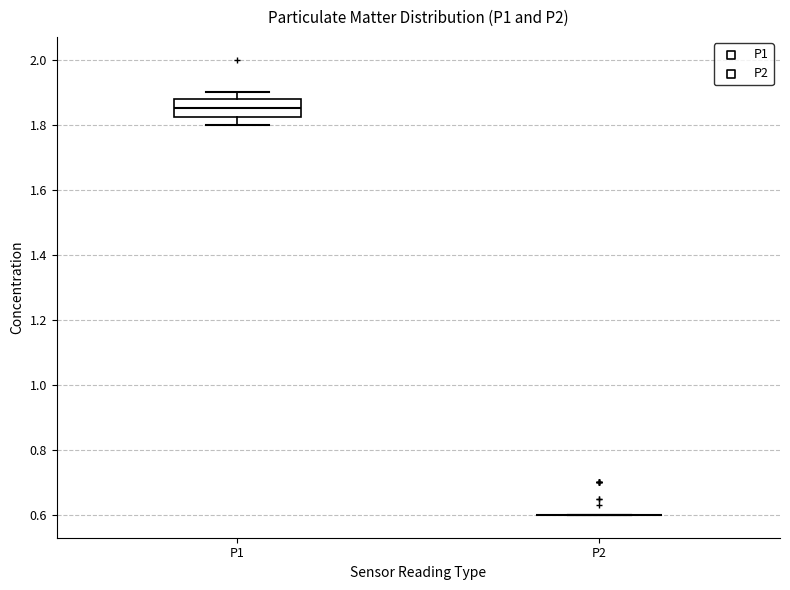

Comparing the boxes themselves (not the whiskers), which one is the tallest?

P1